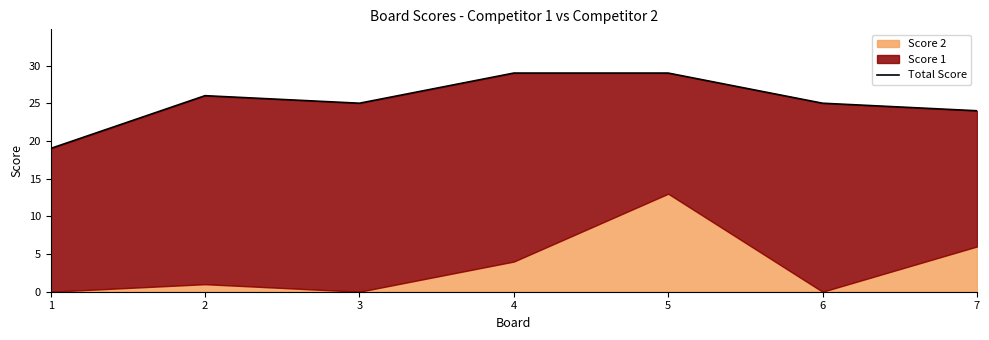

Approximately how many times larger is the value at 6 compared to 1?

1.3